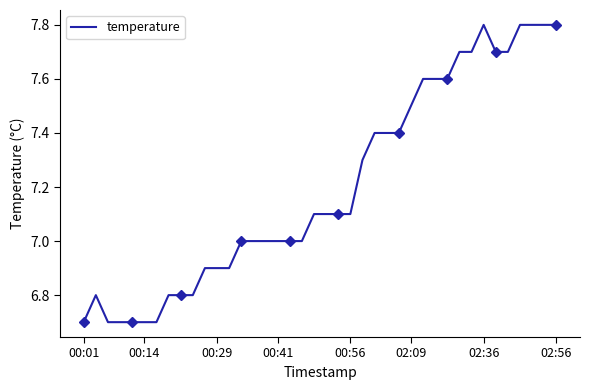

Reading left to right, what are all the values shown in this chart?

6.7	6.8	6.7	6.7	6.7	6.7	6.7	6.8	6.8	6.8	6.9	6.9	6.9	7.0	7.0	7.0	7.0	7.0	7.0	7.1	7.1	7.1	7.1	7.3	7.4	7.4	7.4	7.5	7.6	7.6	7.6	7.7	7.7	7.8	7.7	7.7	7.8	7.8	7.8	7.8